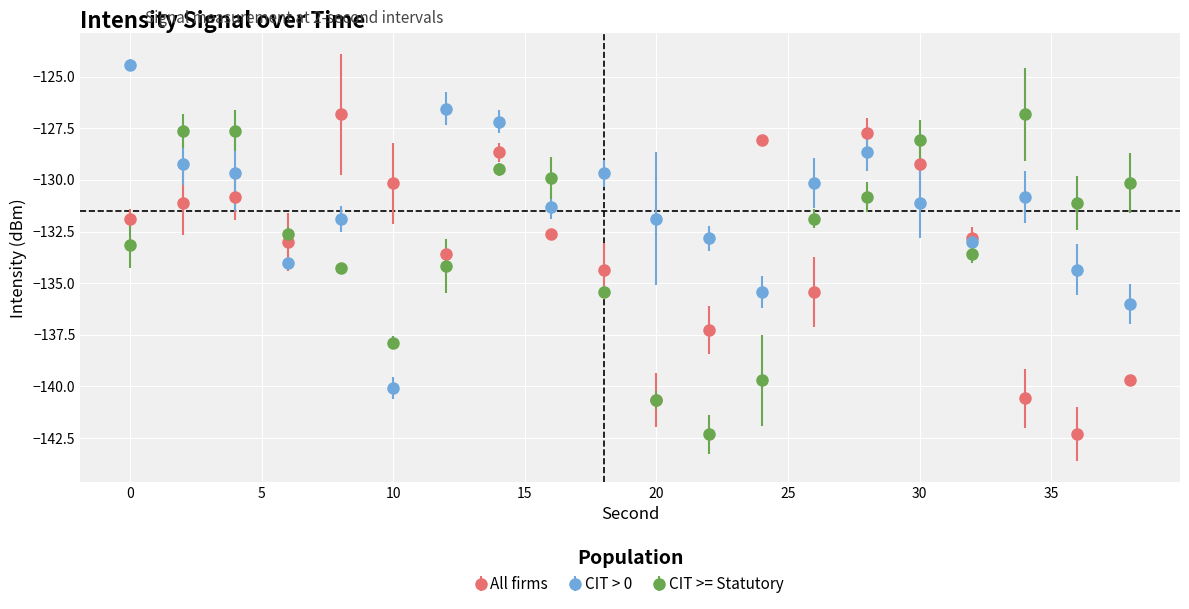

After their last crossing, which series has the higher values: CIT >= Statutory or CIT > 0?

CIT >= Statutory